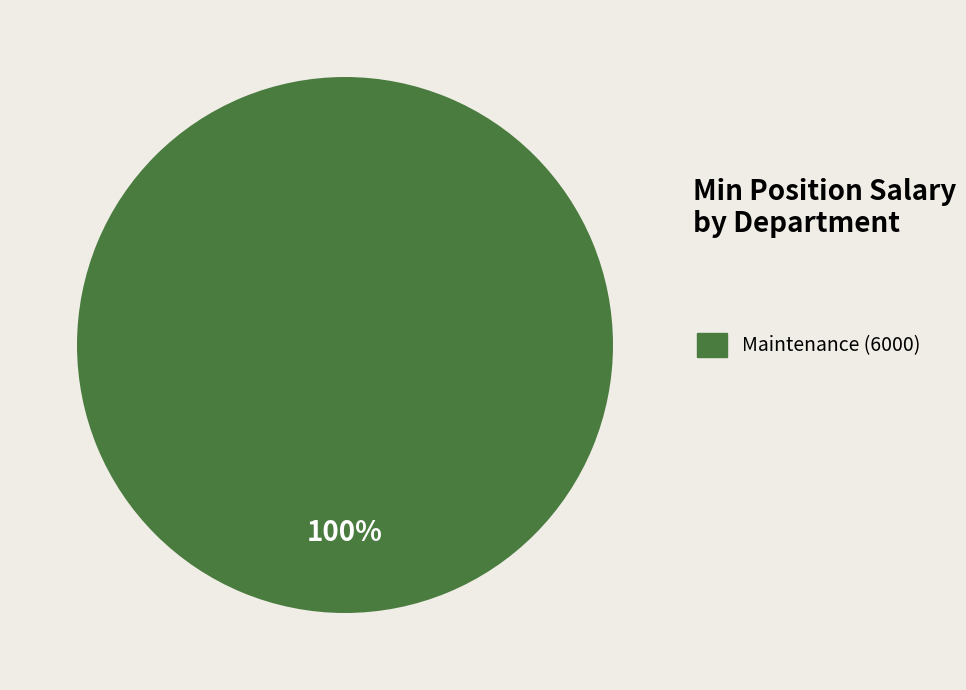

How many slices are in this pie chart?

1